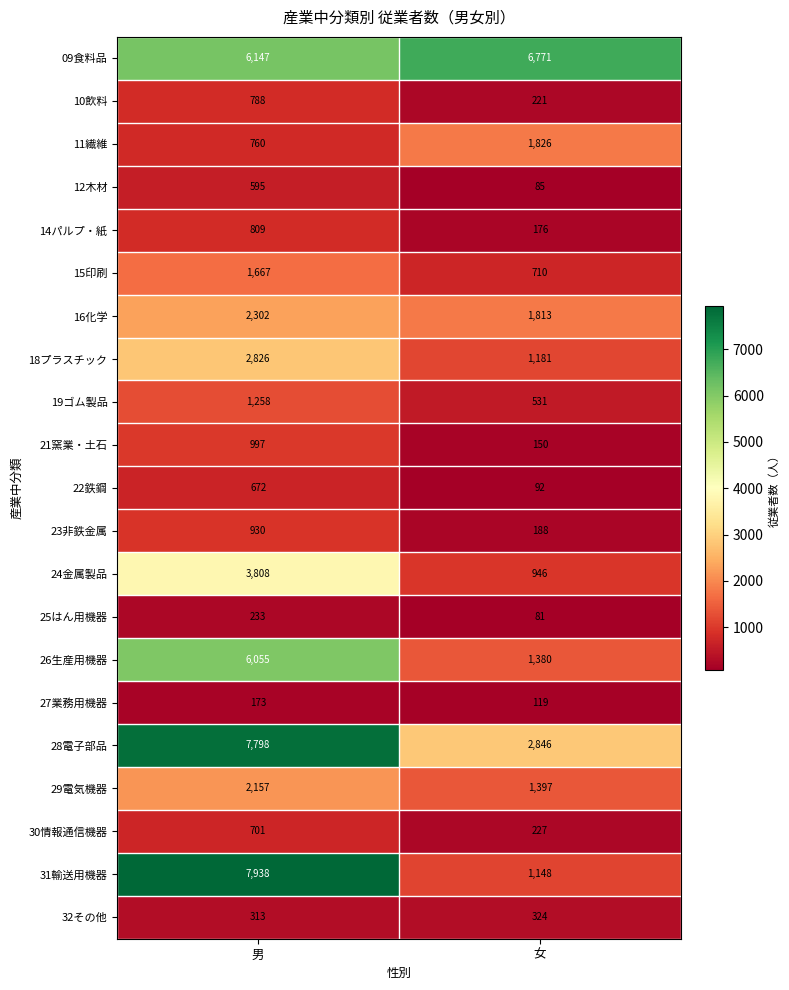

What is the difference between the highest and lowest values at 男?

7765